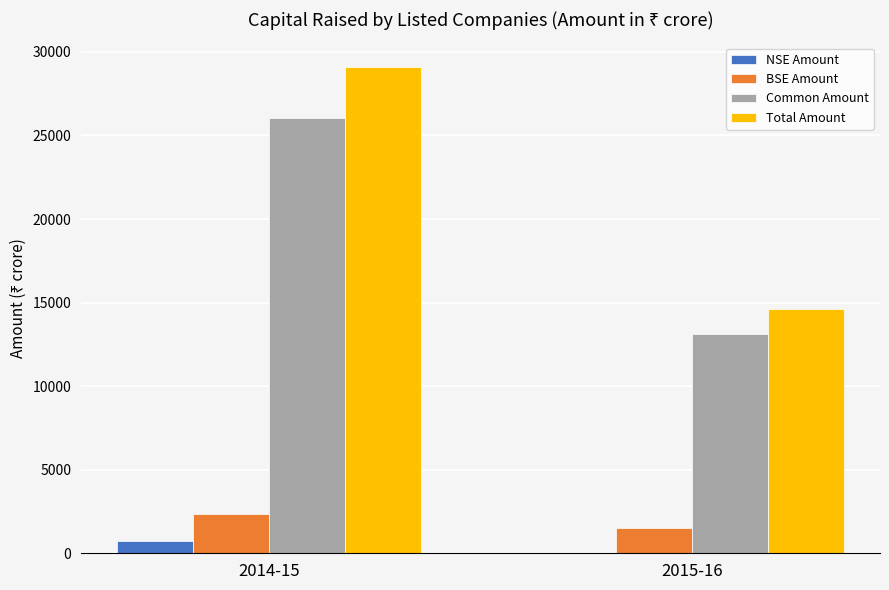

What is the highest value of the Common Amount series?

26050.9